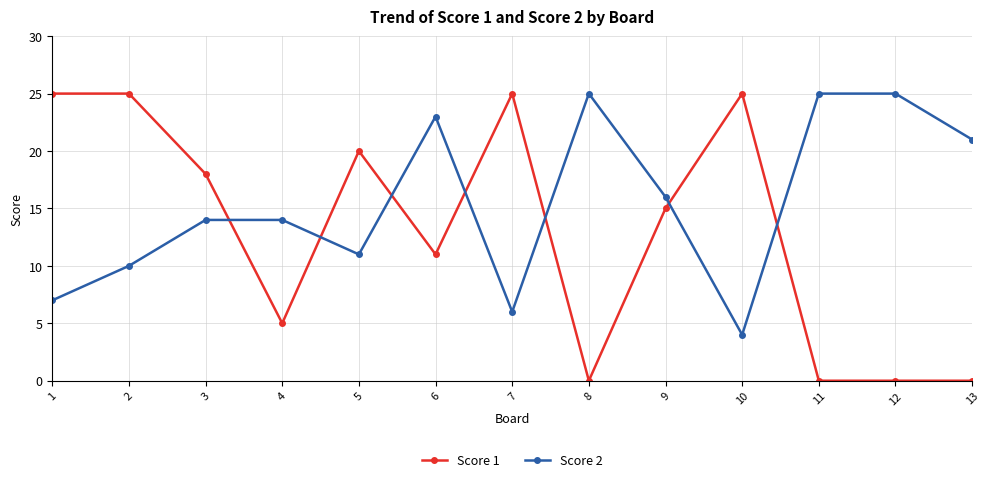

Which series has the largest range (max minus min)?

Score 1